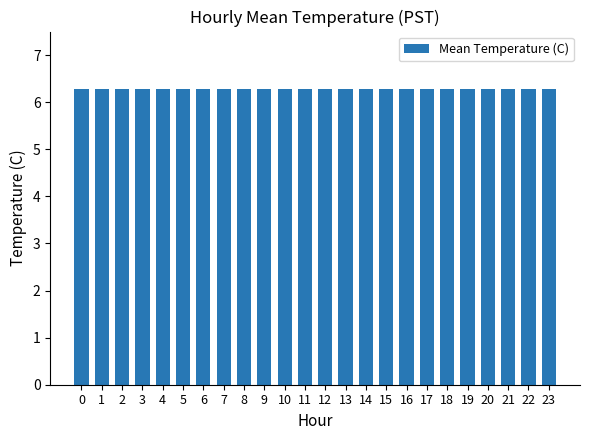

How many series are shown in this chart?

1